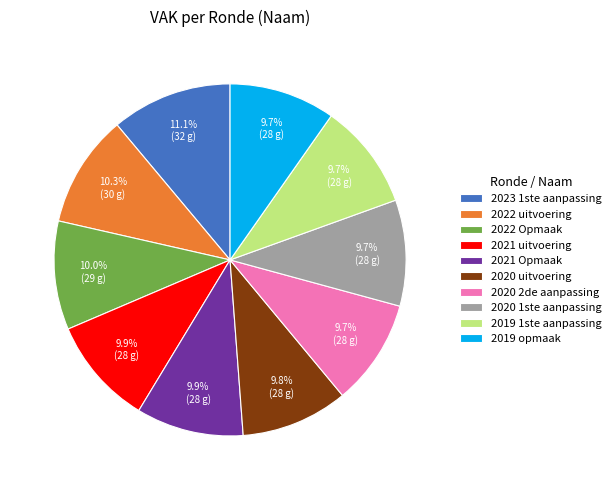

What is the ratio of the value at 2020 1ste aanpassing to the value at 2020 2de aanpassing?

1.0